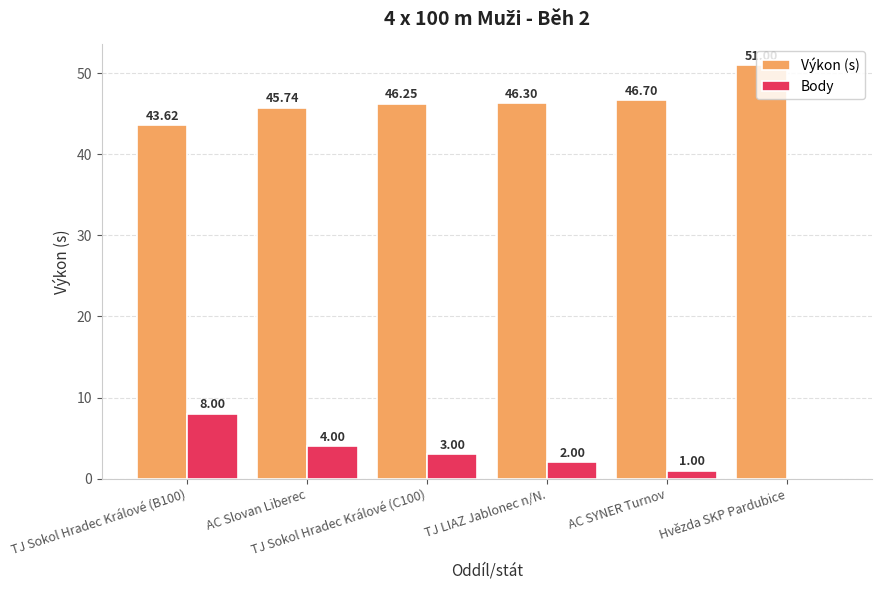

Does the chart contain stacked bars?

No